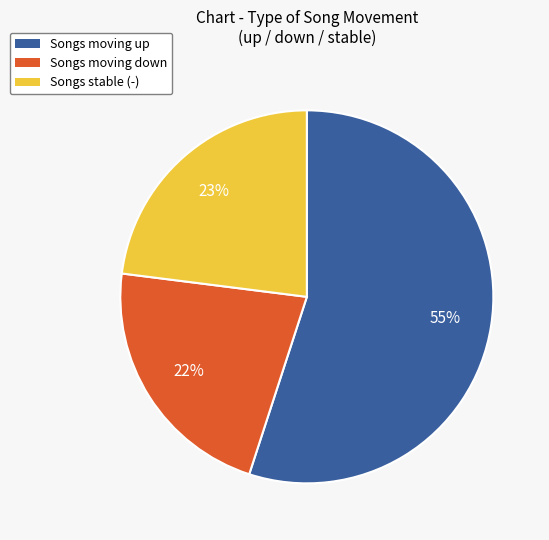

Which category accounts for the majority?

Songs moving up